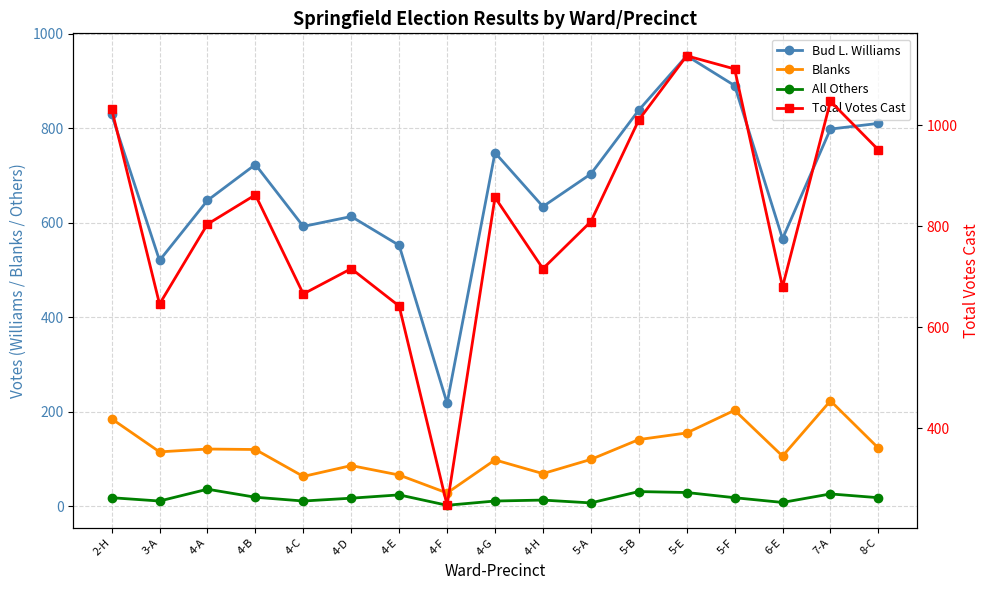

Which label corresponds to the largest value in the chart?

5-E